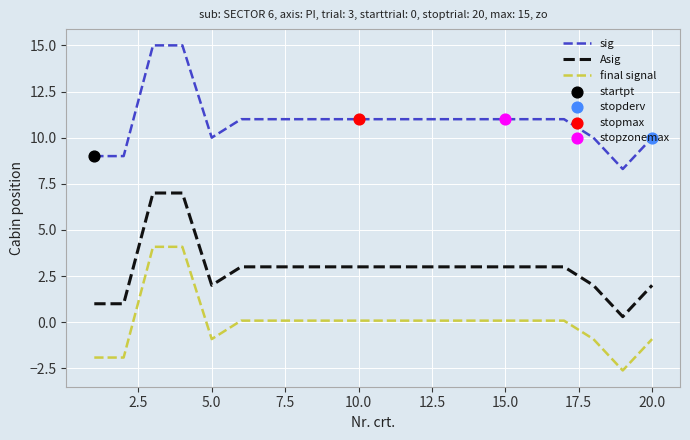

List the series in order of their overall mean, lowest first.

final signal, Asig, sig